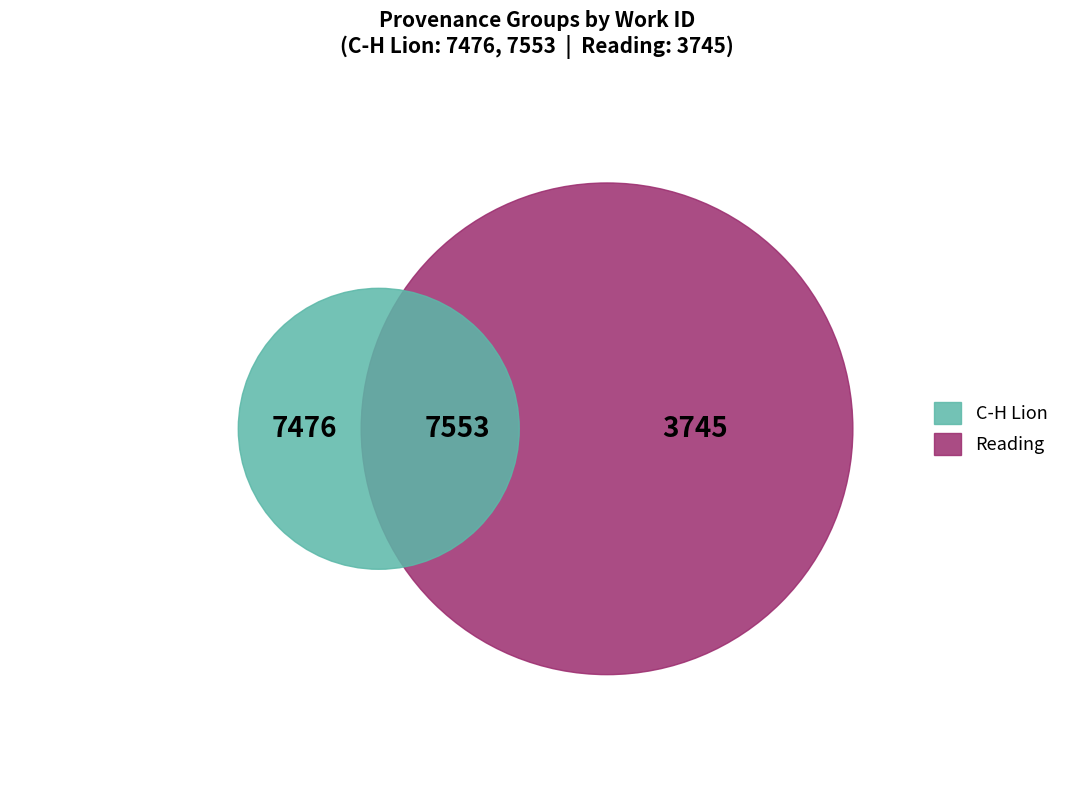

What is the change in value from C-H Lion (2013-07-22) to Reading (2014-09-27)?

-3808